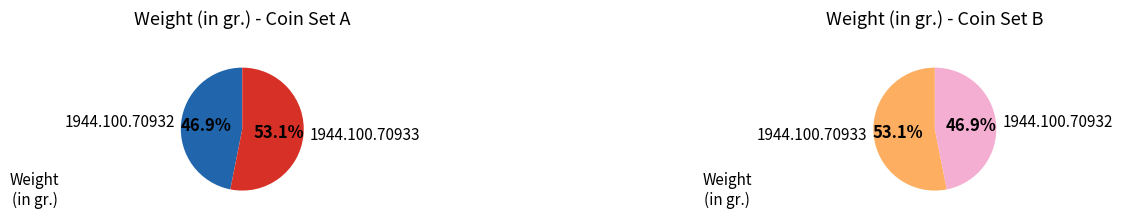

What is the total percentage of 1944.100.70932 and 1944.100.70933?

100.0%